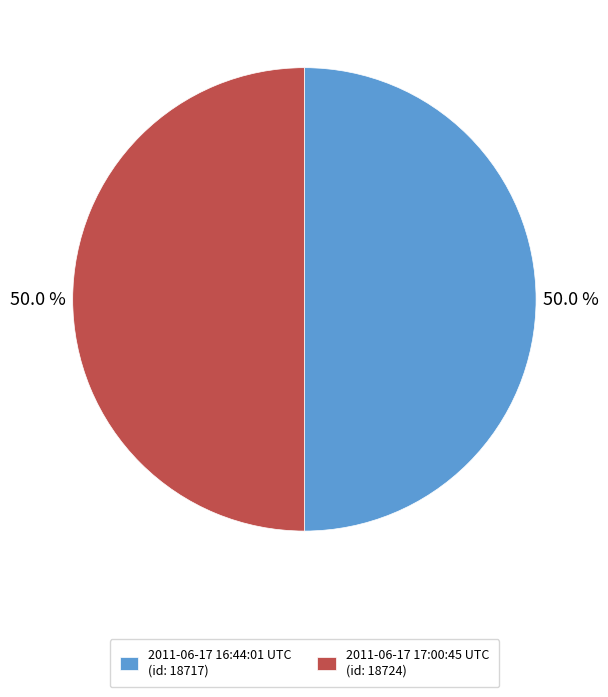

Is the sum of 2011-06-17 16:44:01 UTC (id: 18717) and 2011-06-17 17:00:45 UTC (id: 18724) greater than half?

Yes